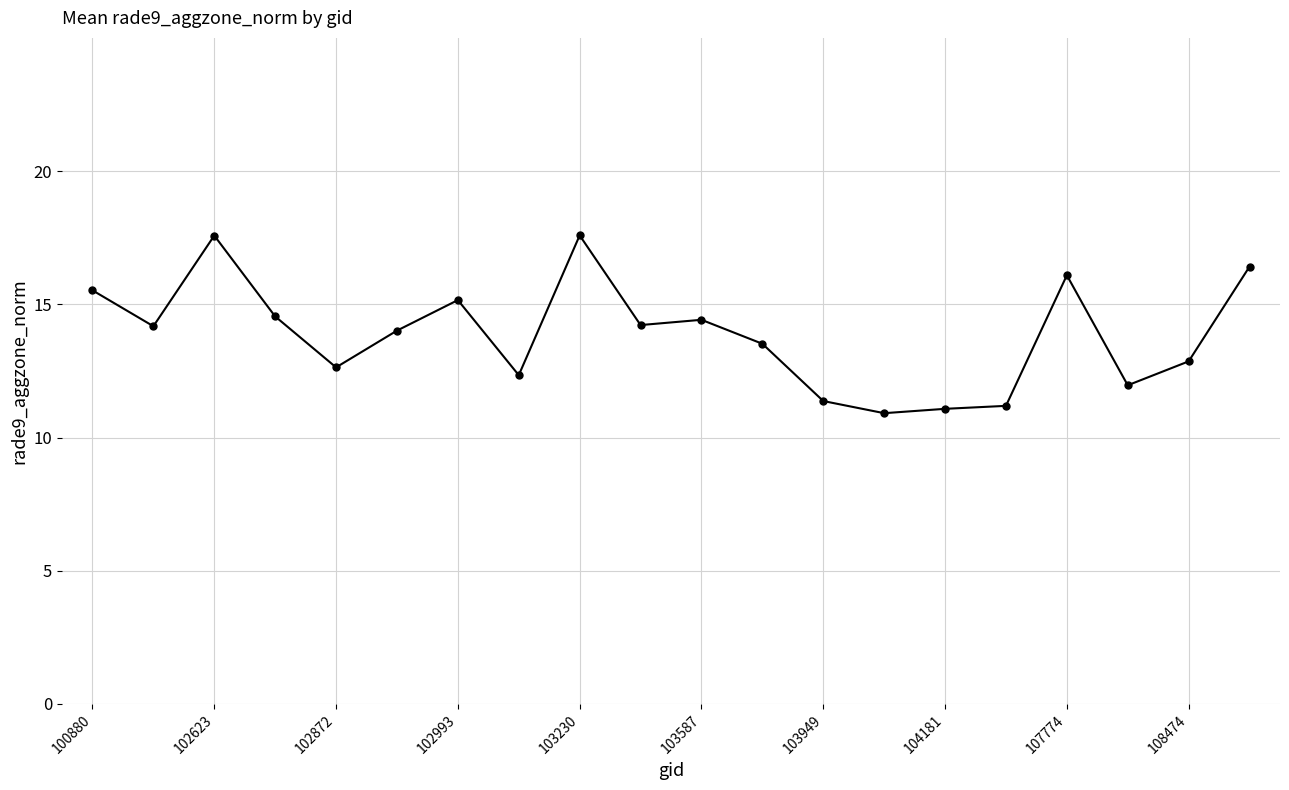

Reading left to right, transcribe all the data shown in this chart.

15.5	14.2	17.6	14.5	12.6	14.0	15.2	12.3	17.6	14.2	14.4	13.5	11.4	10.9	11.1	11.2	16.1	12.0	12.9	16.4